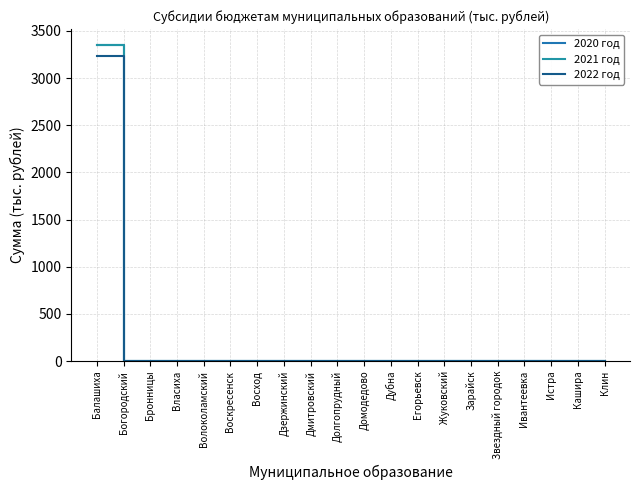

At which label does 2020 год reach its peak?

Балашиха